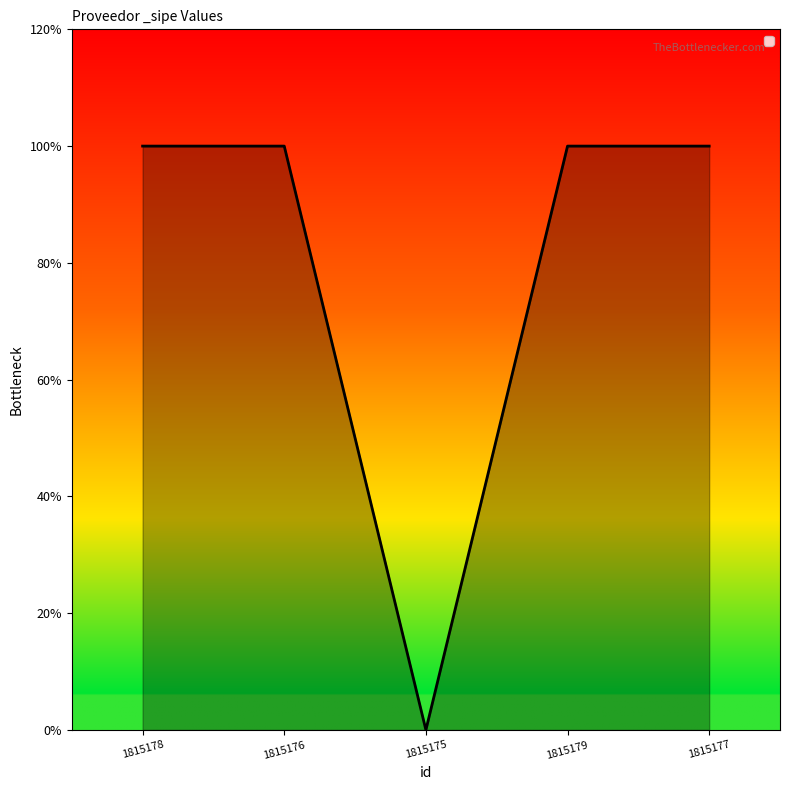

Does the chart have visible grid lines?

No